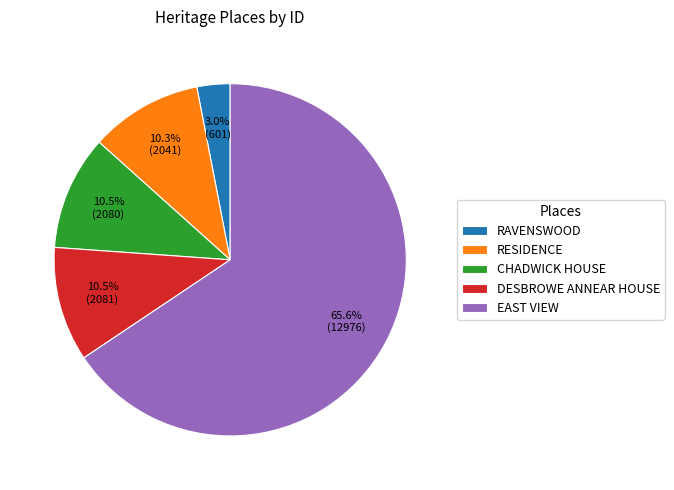

Between EAST VIEW and DESBROWE ANNEAR HOUSE, which is larger?

EAST VIEW